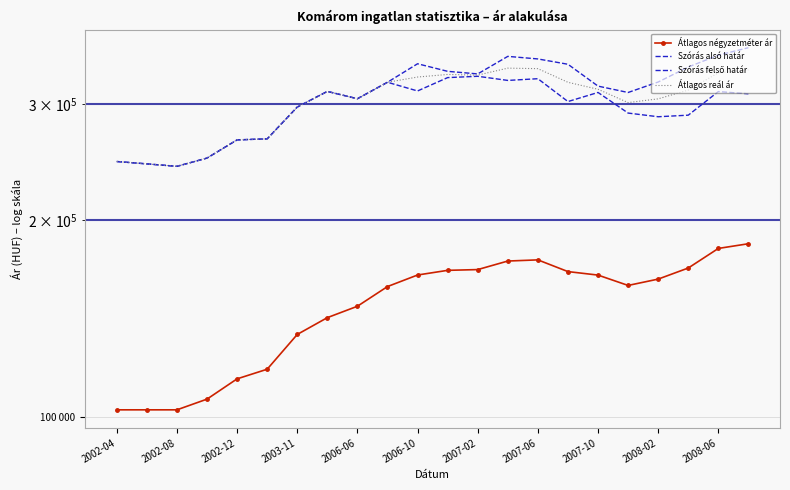

Reading right to left, extract all data points from this chart.

Átlagos négyzetméter ár: 183891	180887	168878	162443	158872	164740	166775	173769	173061	167954	167507	164789	158247	147686	141902	133777	118420	114490	106631	102702	102702	102702
Szórás alsó határ: 311101	313572	288651	287065	290790	312593	302777	328035	326070	330828	329307	314233	323968	305776	313747	296981	265629	264698	248339	241240	243327	245353
Szórás felső határ: 365713	356276	341765	324253	312554	319609	345075	351587	354760	333600	336631	345689	323968	305776	313747	296981	265629	264698	248339	241240	243327	245353
Átlagos reál ár: 338407	334924	315208	305659	301672	316101	323926	339811	340415	332214	332969	329961	323968	305776	313747	296981	265629	264698	248339	241240	243327	245353